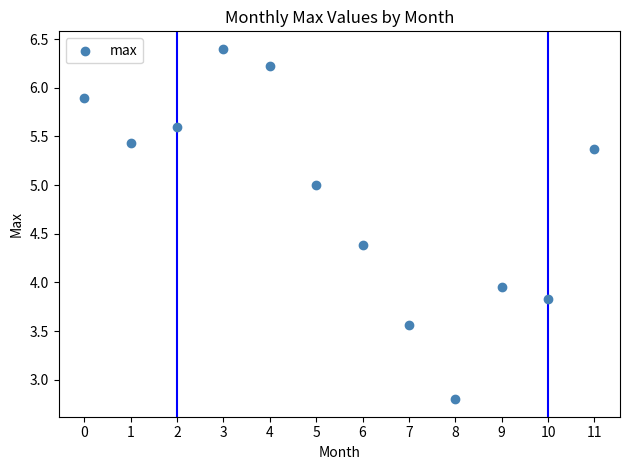

What is the average Y value?

4.9